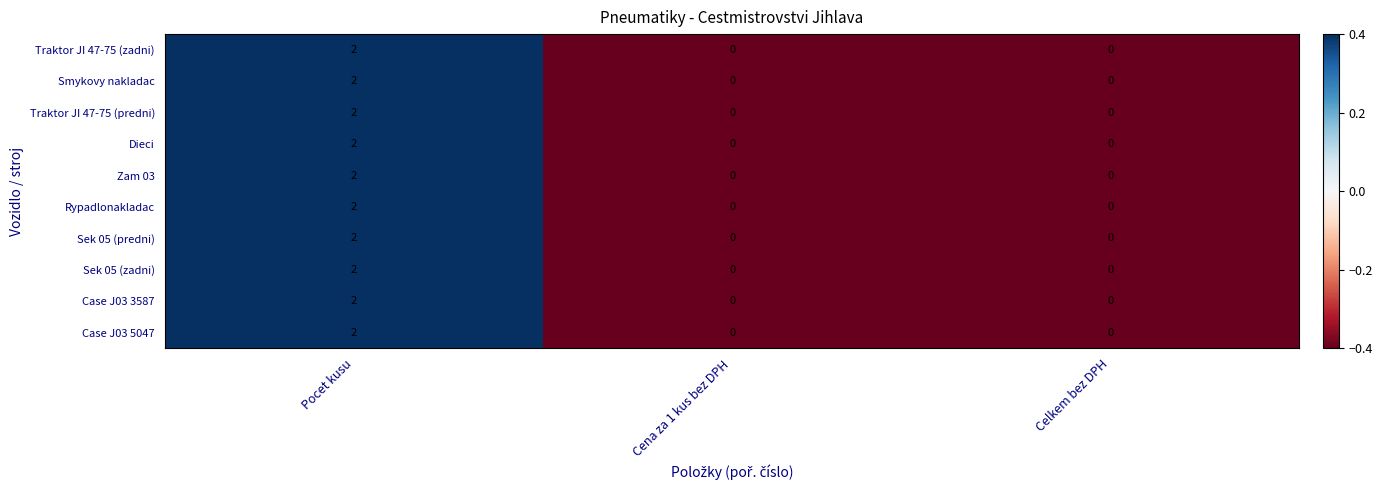

Is it true that Zam 03 equals 1 at Celkem bez DPH?

False